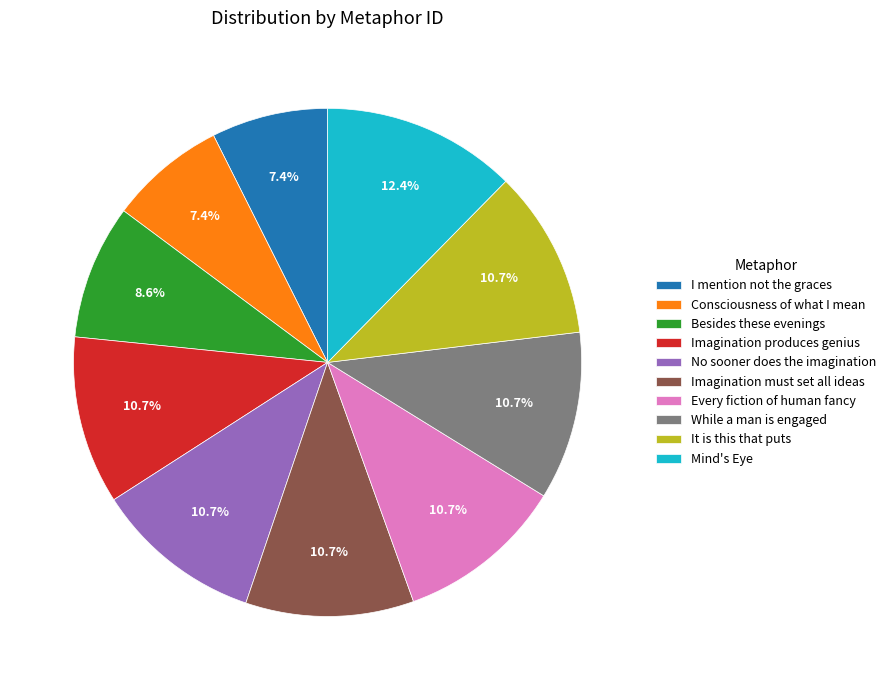

True or false: Mind's Eye accounts for 24% of the total.

False